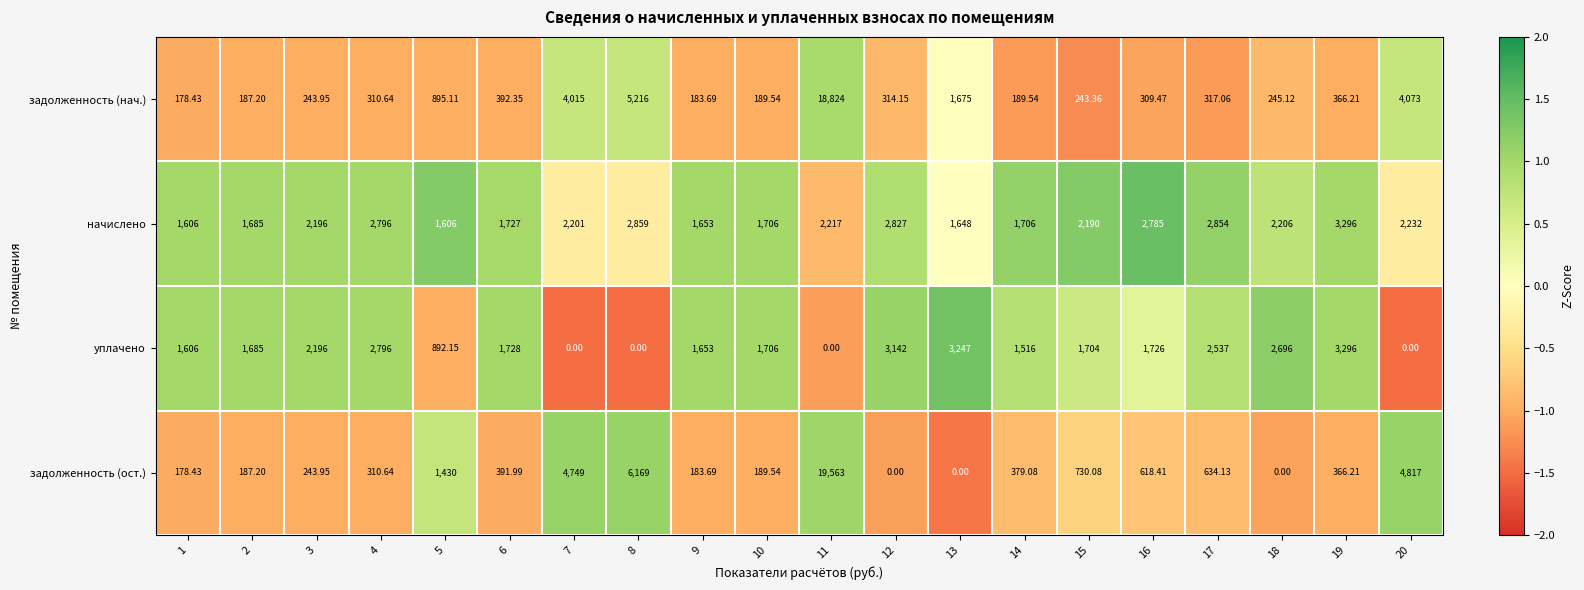

Which series has the largest range (max minus min)?

задолженность (ост.)